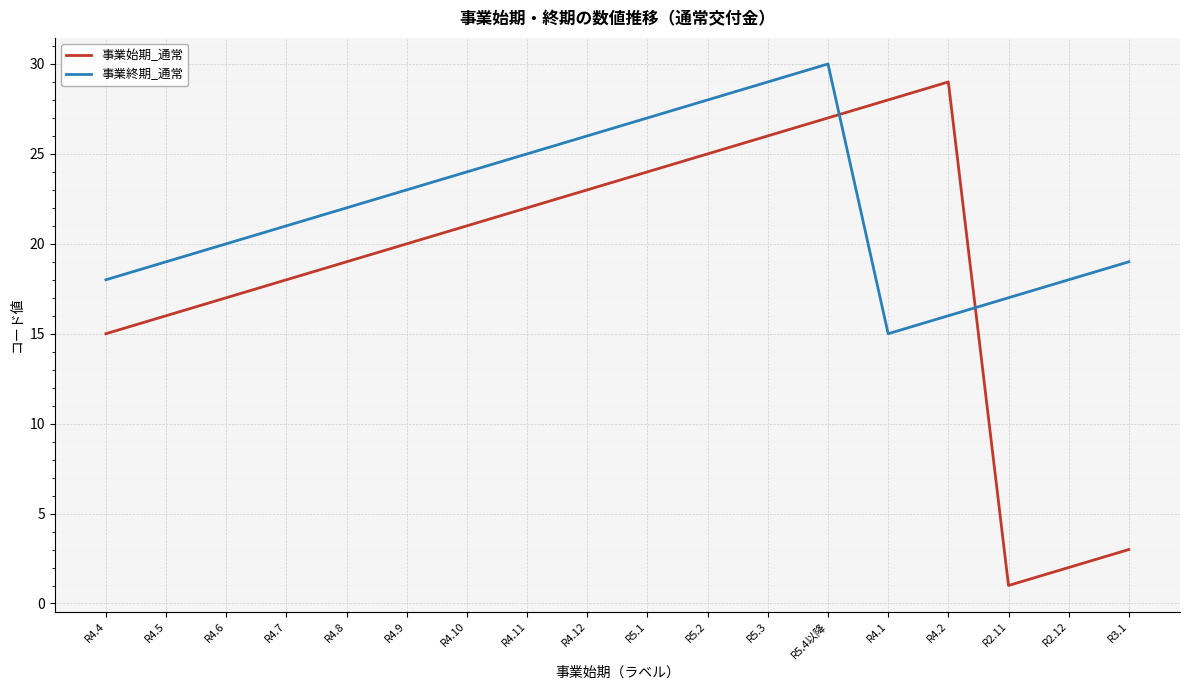

Where is the first local maximum for 事業終期_通常?

R5.4以降